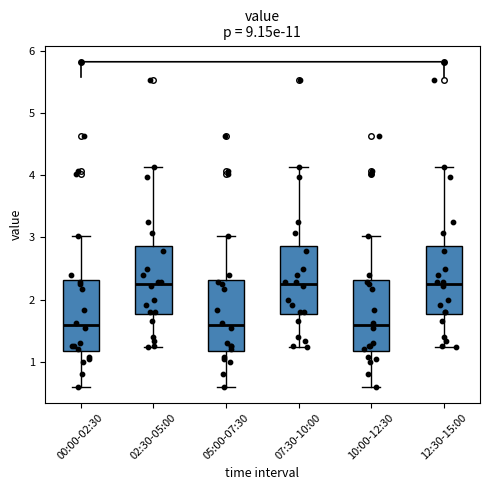

Where does the upper whisker of the box for 00:00-02:30 end on the y-axis? The values are not printed on the chart, so give them approximately, as read against the axis.

3.0